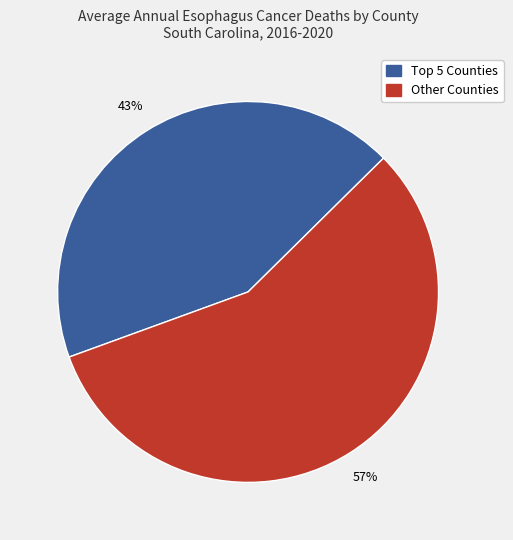

Count the number of slices in the pie.

2